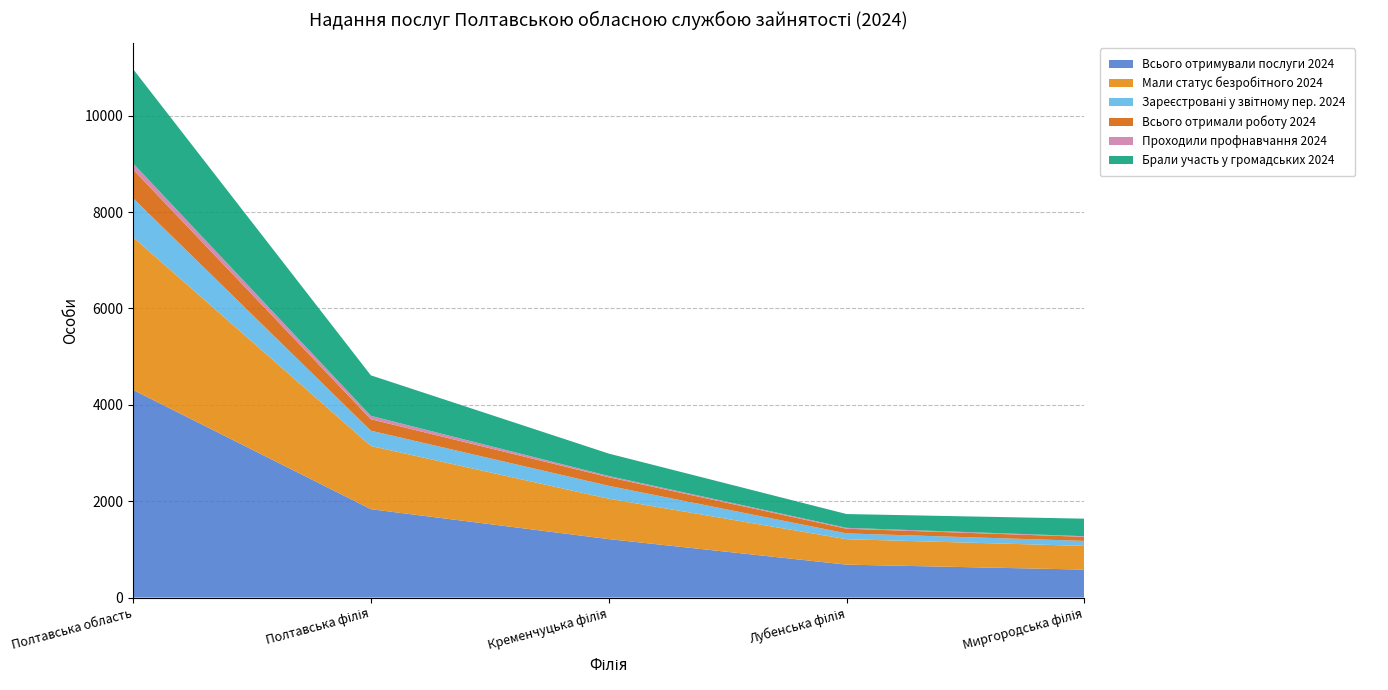

Reading left to right, transcribe all the data shown in this chart.

Всього отримували послуги 2024: 4310	1834	1213	683	580
Мали статус безробітного 2024: 3170	1312	838	528	492
Зареєстровані у звітному пер. 2024: 810	317	268	121	104
Всього отримали роботу 2024: 596	238	178	96	84
Проходили профнавчання 2024: 128	70	26	19	13
Брали участь у громадських 2024: 1956	841	465	286	364